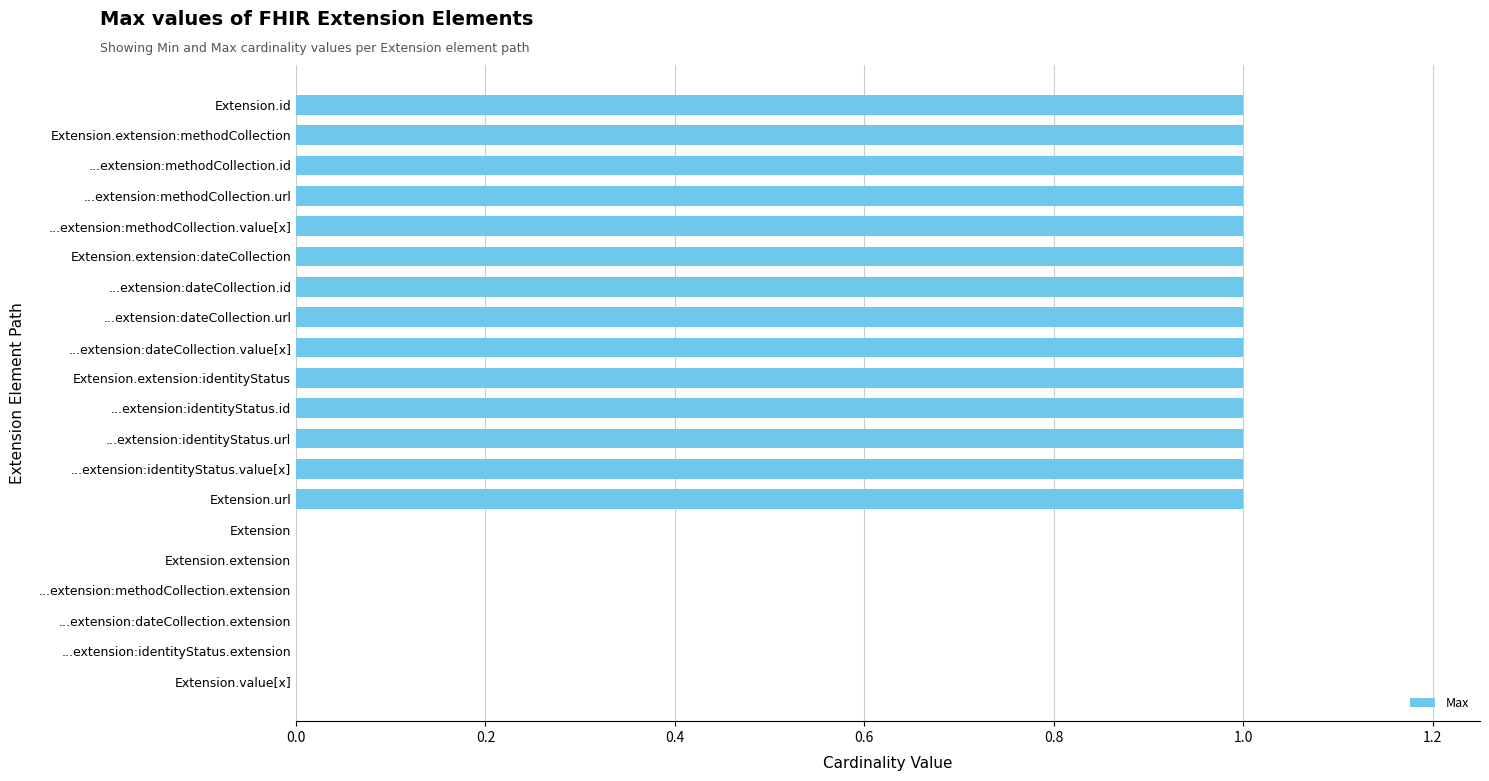

Are the bars grouped side by side (vs. stacked)?

No